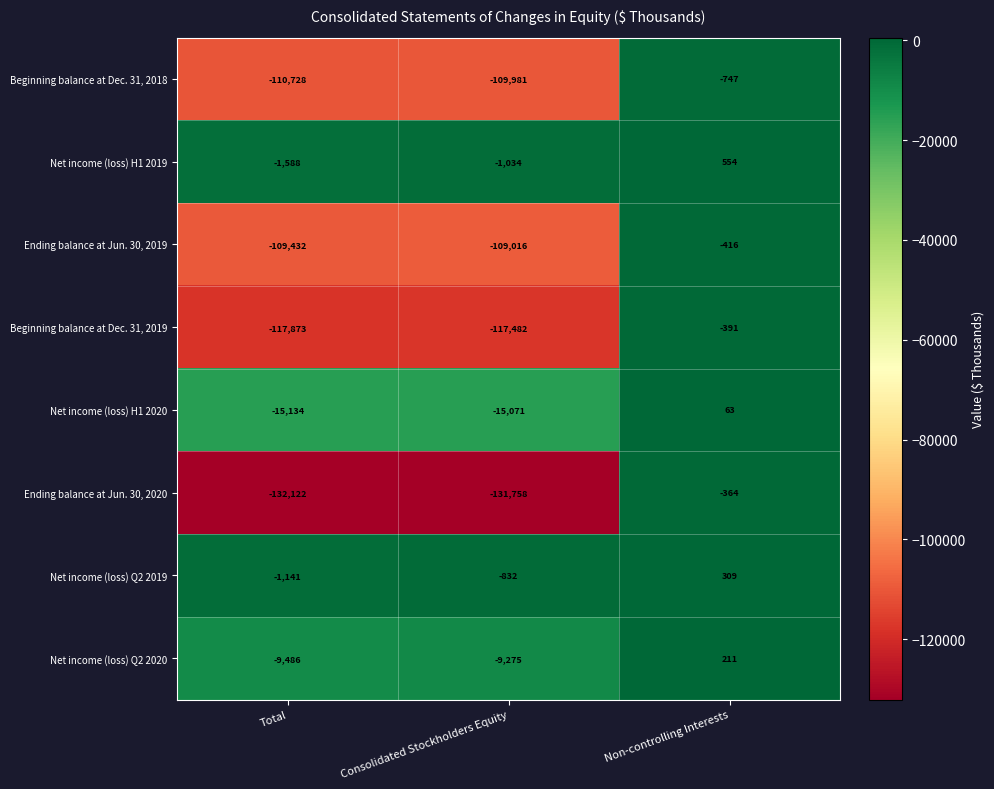

At which label does Beginning balance at Dec. 31, 2019 first exceed -117482?

Non-controlling Interests